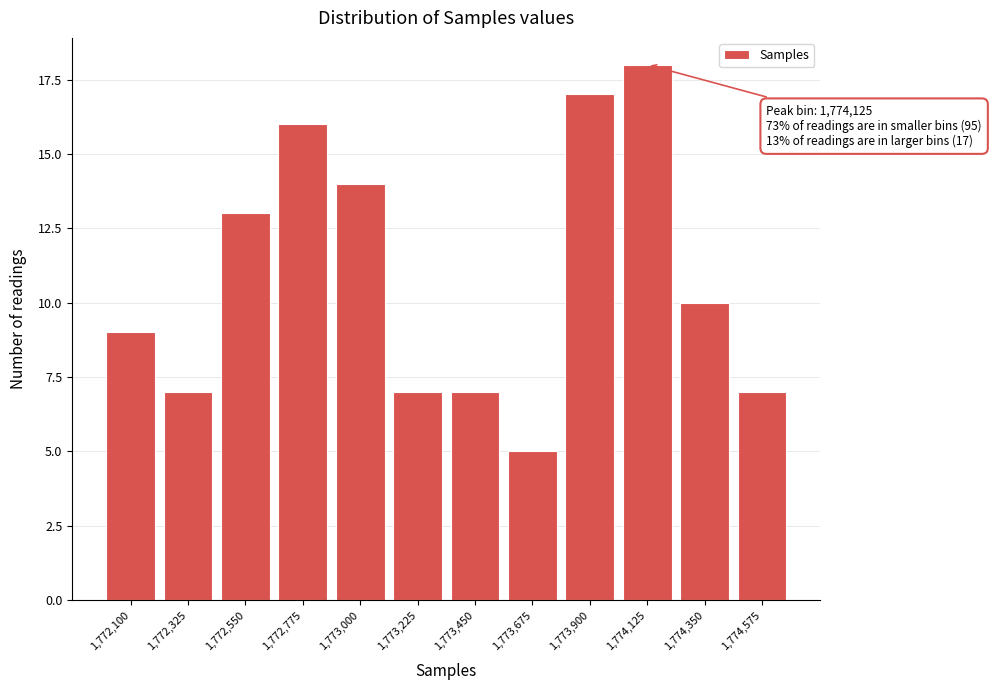

Reading left to right, extract all data points from this chart.

9	7	13	16	14	7	7	5	17	18	10	7